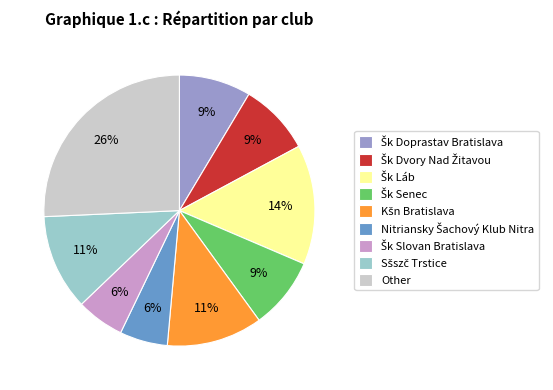

Is it true that Other is 40% of the pie?

False